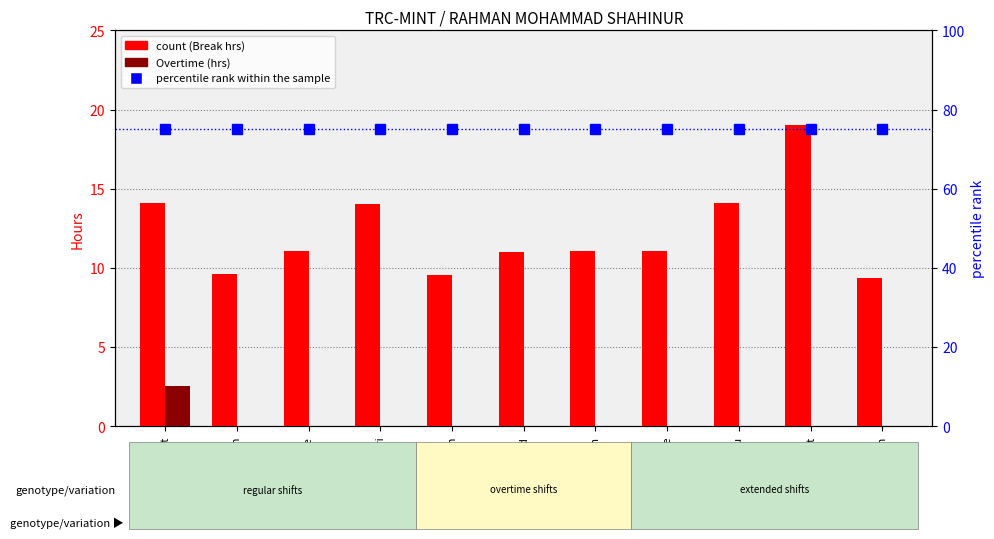

What is the sum of all percentile rank within the sample values?

825.0